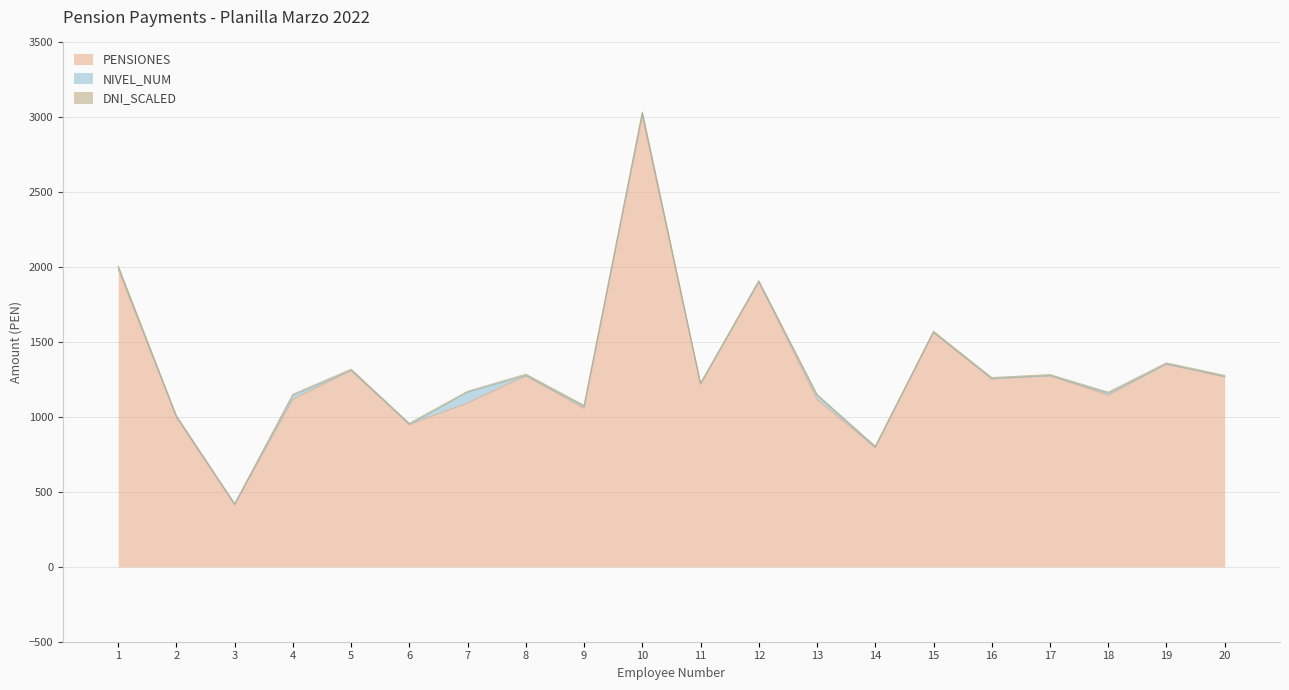

Which series changed the most between 6 and 7?

PENSIONES